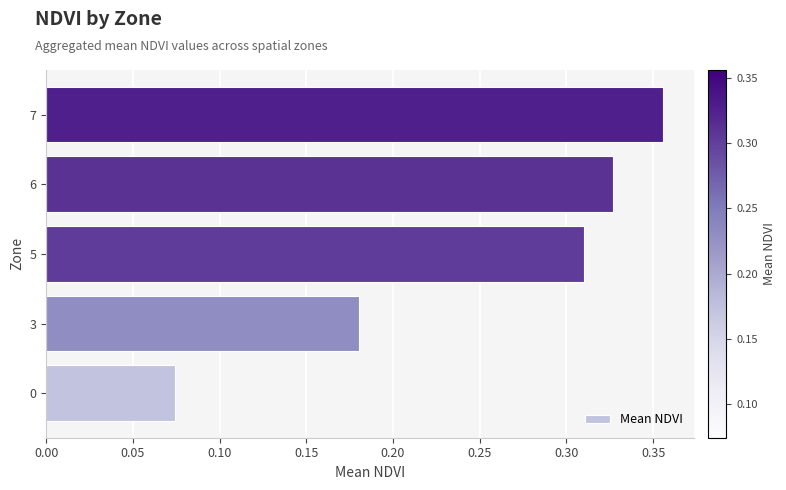

Rank the categories by value from highest to lowest.

7, 6, 5, 3, 0